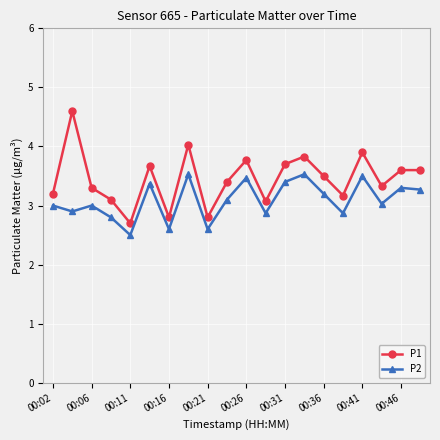

What is the difference between the second highest and minimum values in the P2 series?

1.0